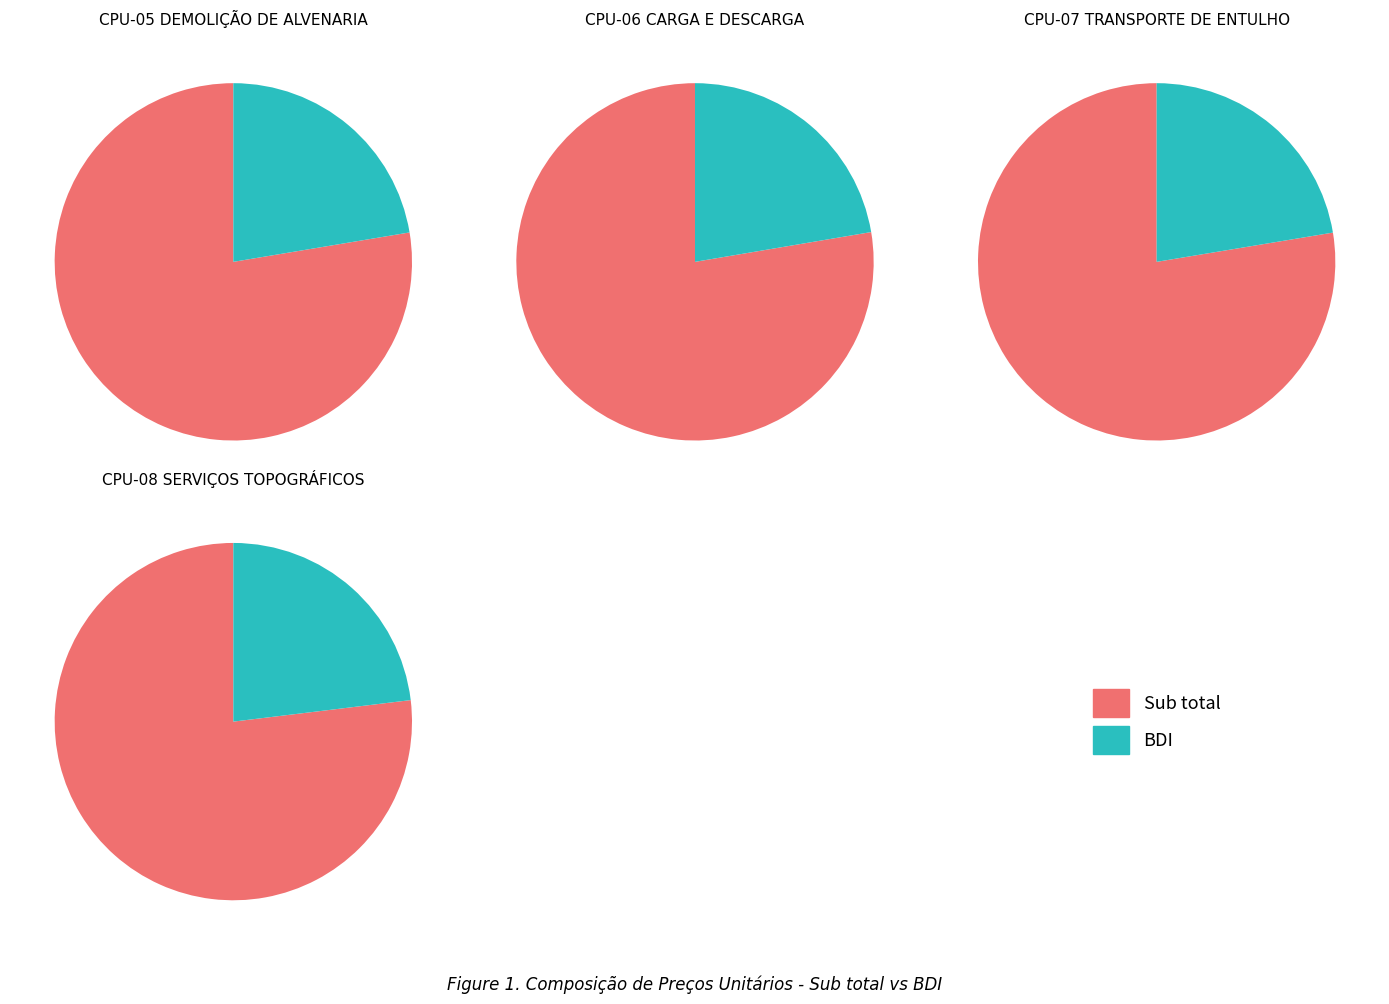

Does Sub total account for over 50% of the chart?

Yes